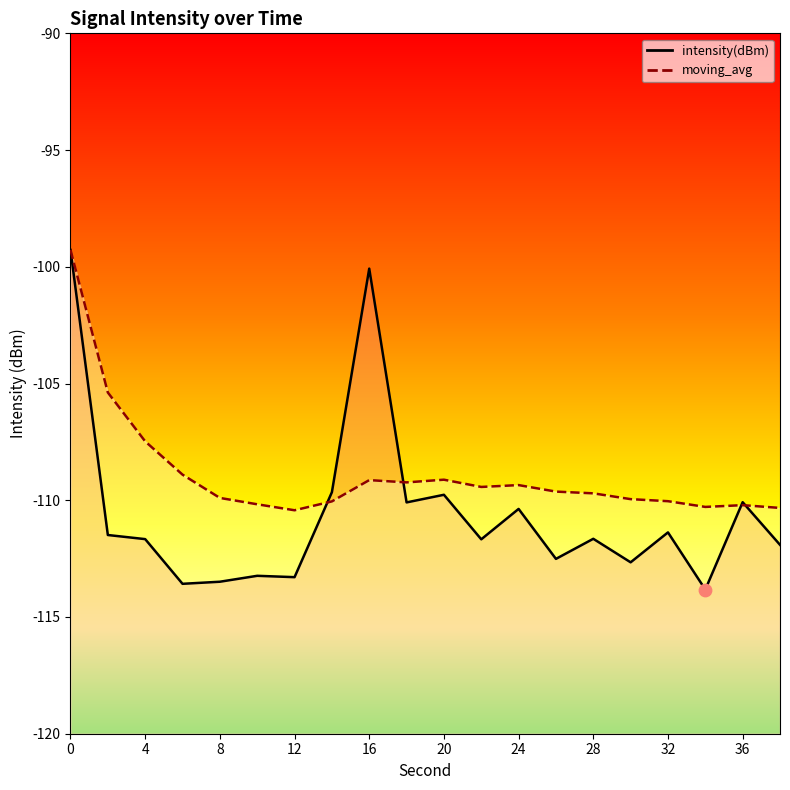

Which series reaches the minimum Y coordinate?

intensity(dBm)